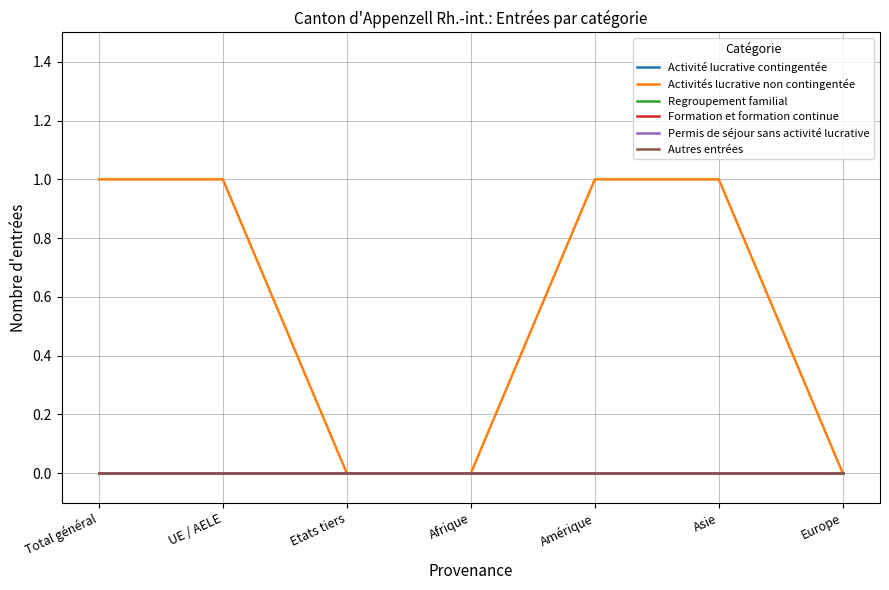

Which series has the widest spread of values?

Activités lucrative non contingentée